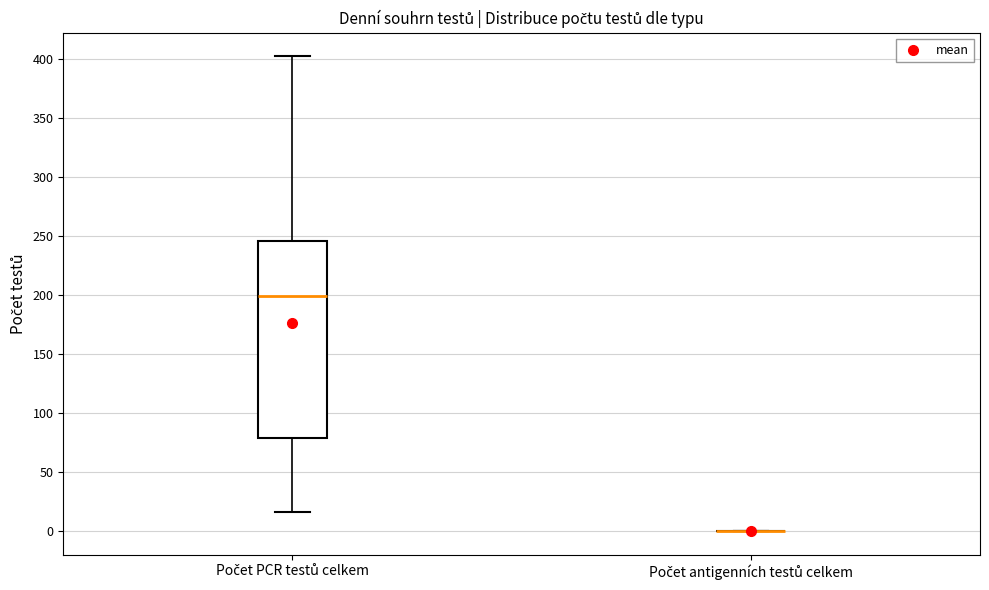

Reading left to right, read every box against the y-axis: the position of its median line, the range the box covers, and the ends of its whiskers. The values are not printed on the chart, so give them approximately, as read against the axis.

Počet PCR testů celkem: median 200, box 80 to 245, whiskers 15 to 400
Počet antigenních testů celkem: box collapsed to a line at 0, whiskers 0 to 0